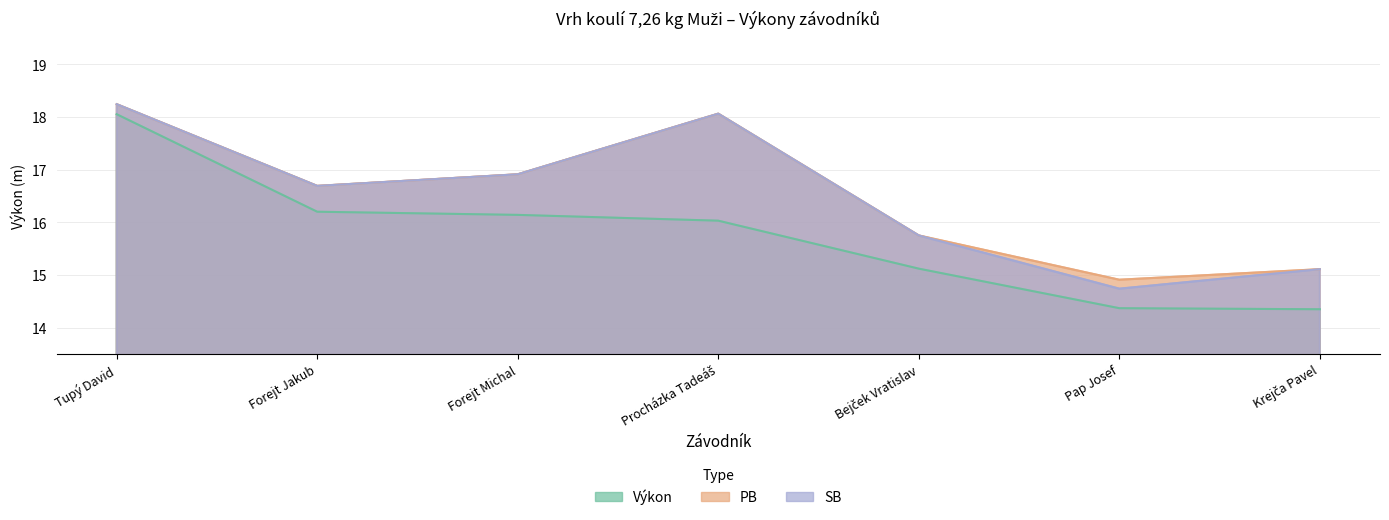

Which category has the highest value in the PB series?

Tupý David